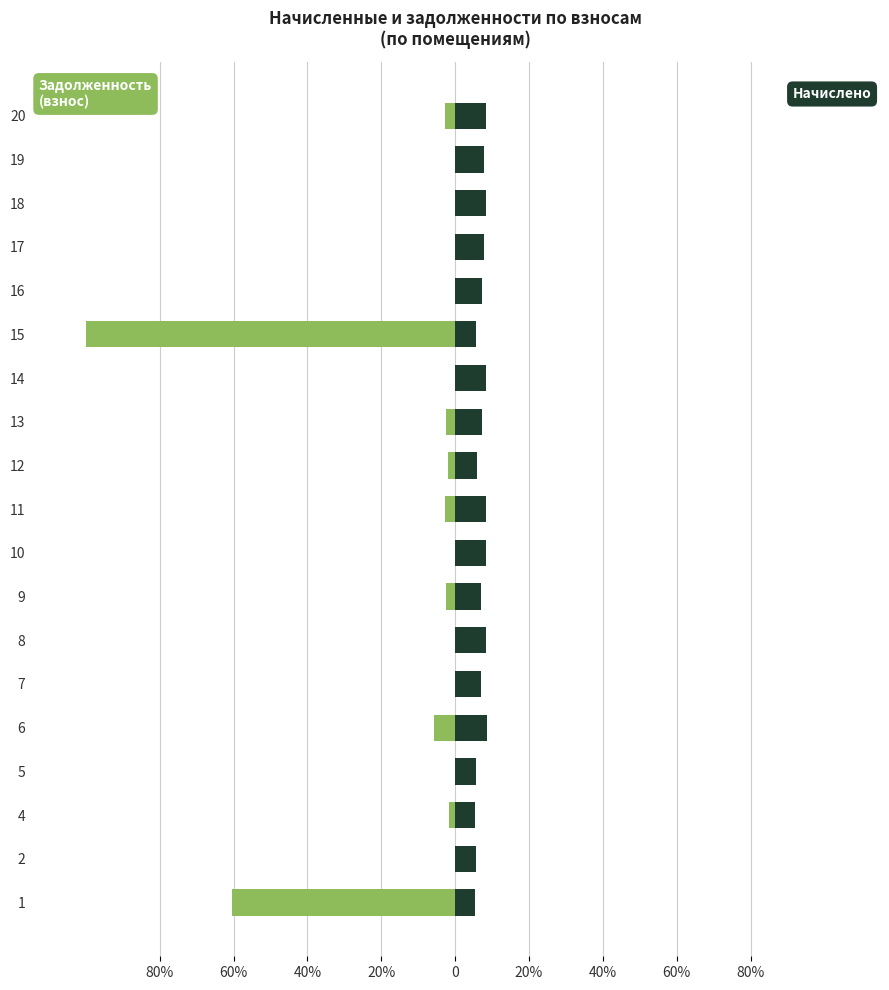

The value of начислено at 1 is 3.1. True or false?

False